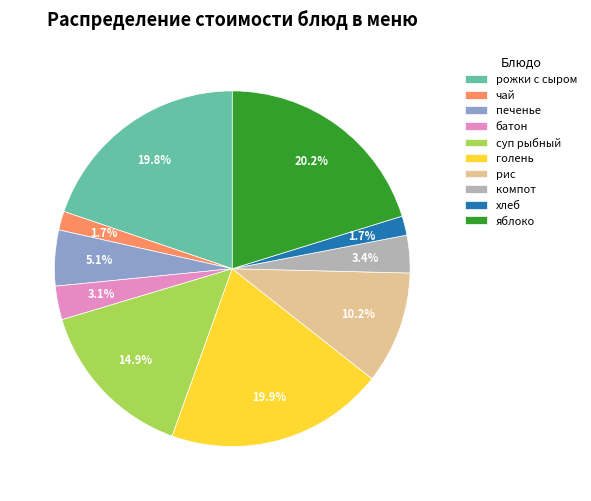

How many segments does this pie chart have?

10